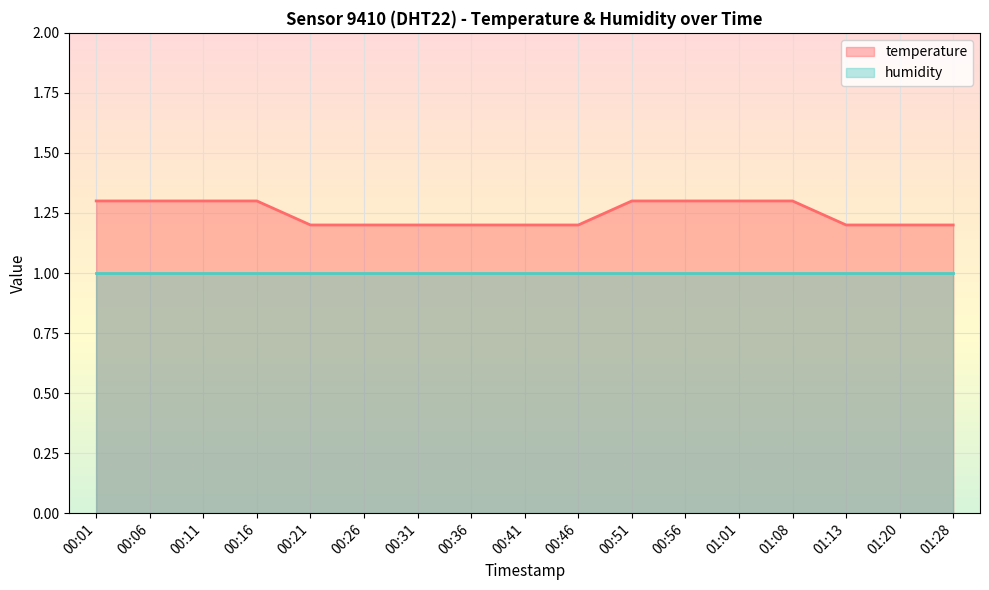

List the series in order of their overall mean, highest first.

temperature, humidity